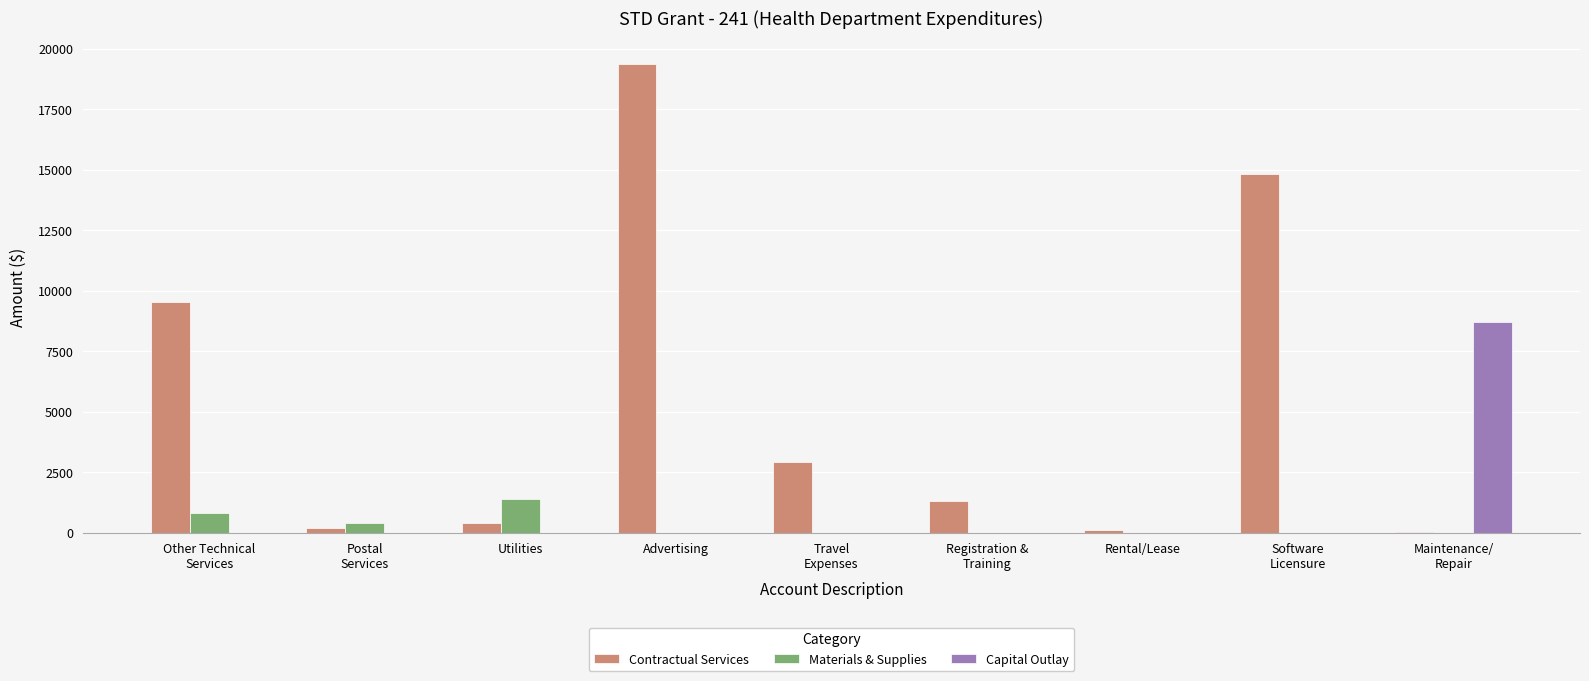

How many data points does each series have?

9